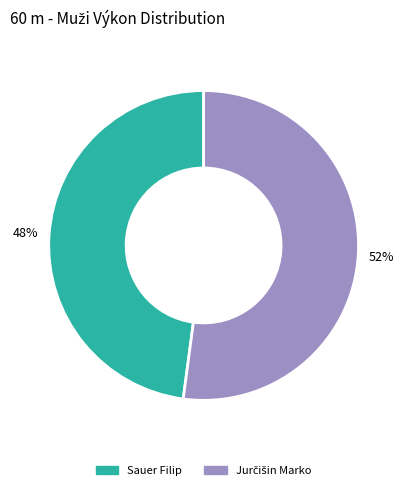

True or false: Sauer Filip accounts for 58% of the total.

False